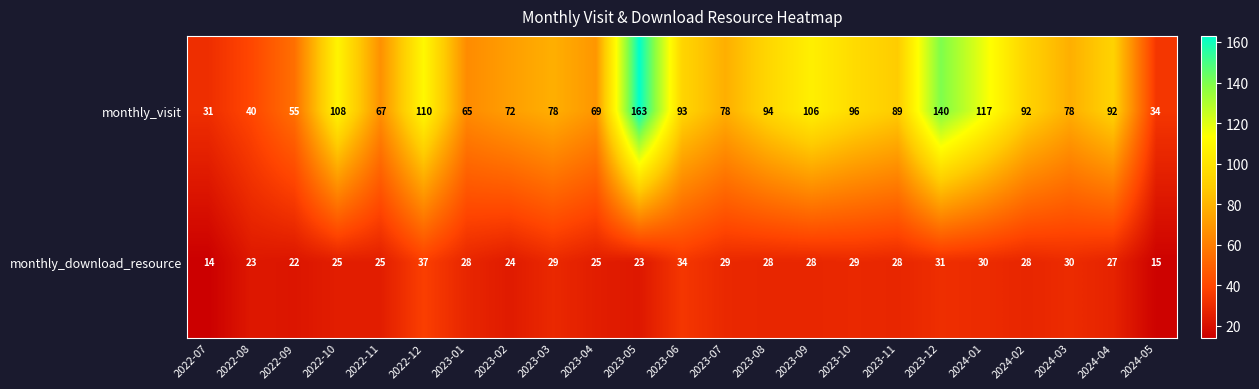

Count the number of data series in this chart.

2